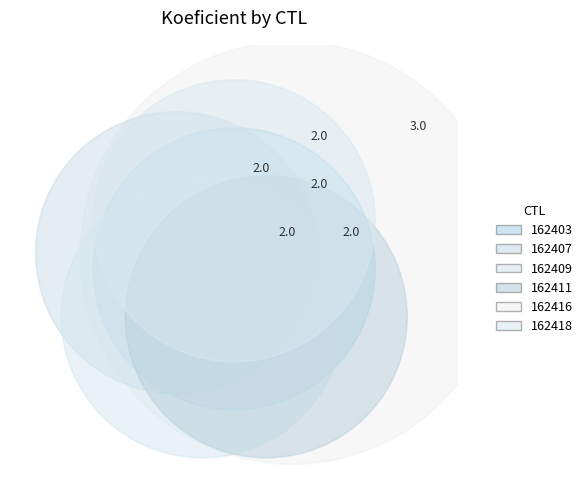

Does 162418 represent more than half of the total?

No